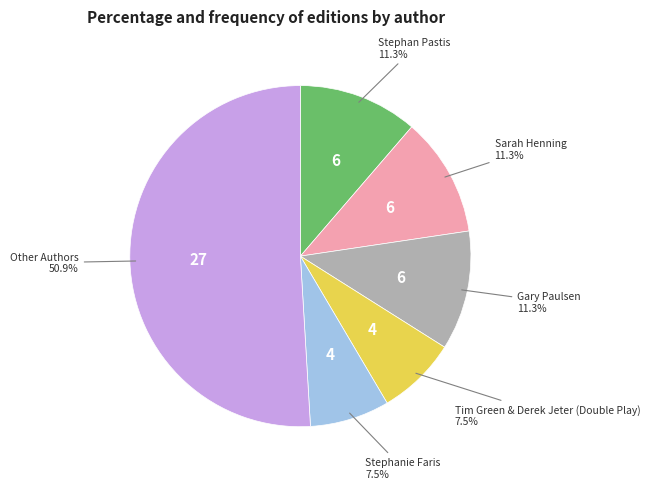

Is there any slice that represents more than half of the pie?

Yes